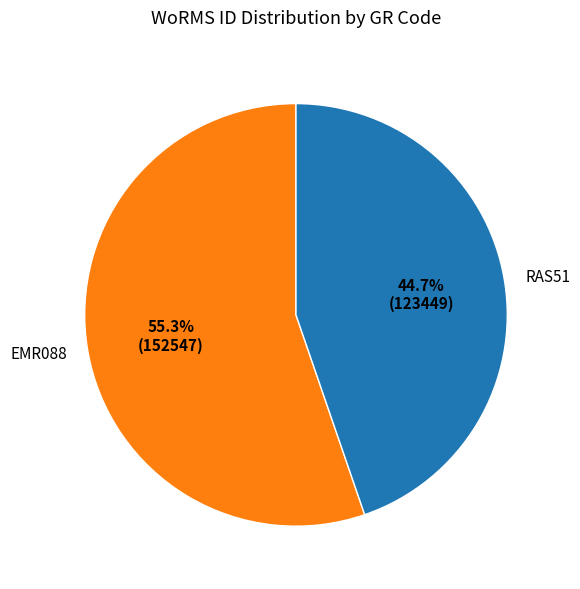

What percentage is the EMR088 slice, to the nearest percent?

55%